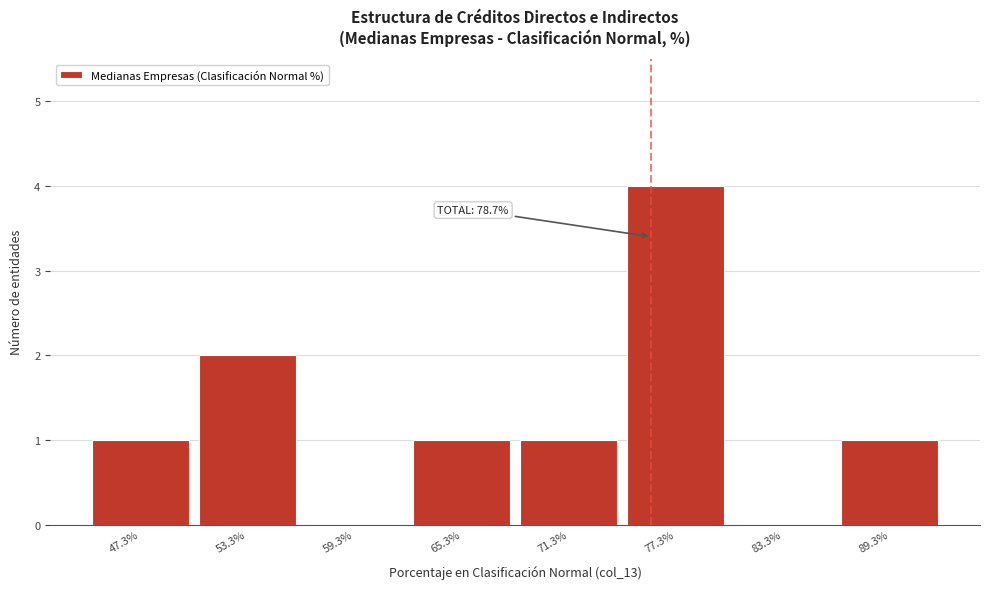

Reading right to left, transcribe all the data shown in this chart.

89.3%=1	83.3%=0	77.3%=4	71.3%=1	65.3%=1	59.3%=0	53.3%=2	47.3%=1